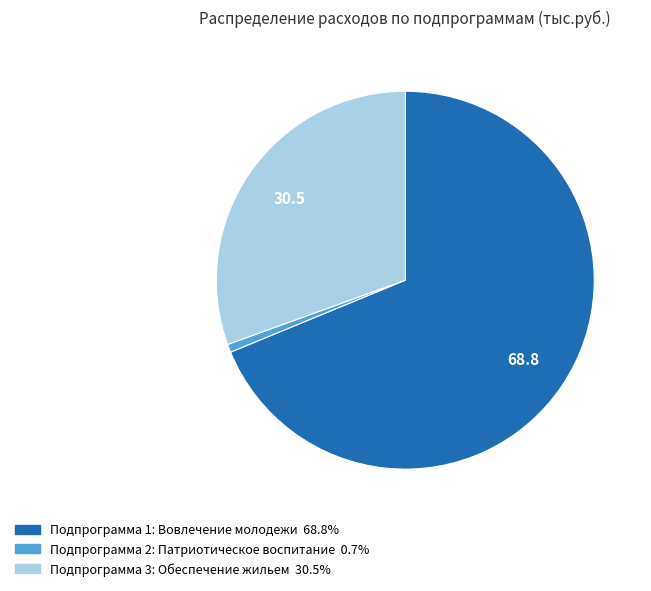

Rank the categories by value from highest to lowest.

Подпрограмма 1: Вовлечение молодежи, Подпрограмма 3: Обеспечение жильем, Подпрограмма 2: Патриотическое воспитание